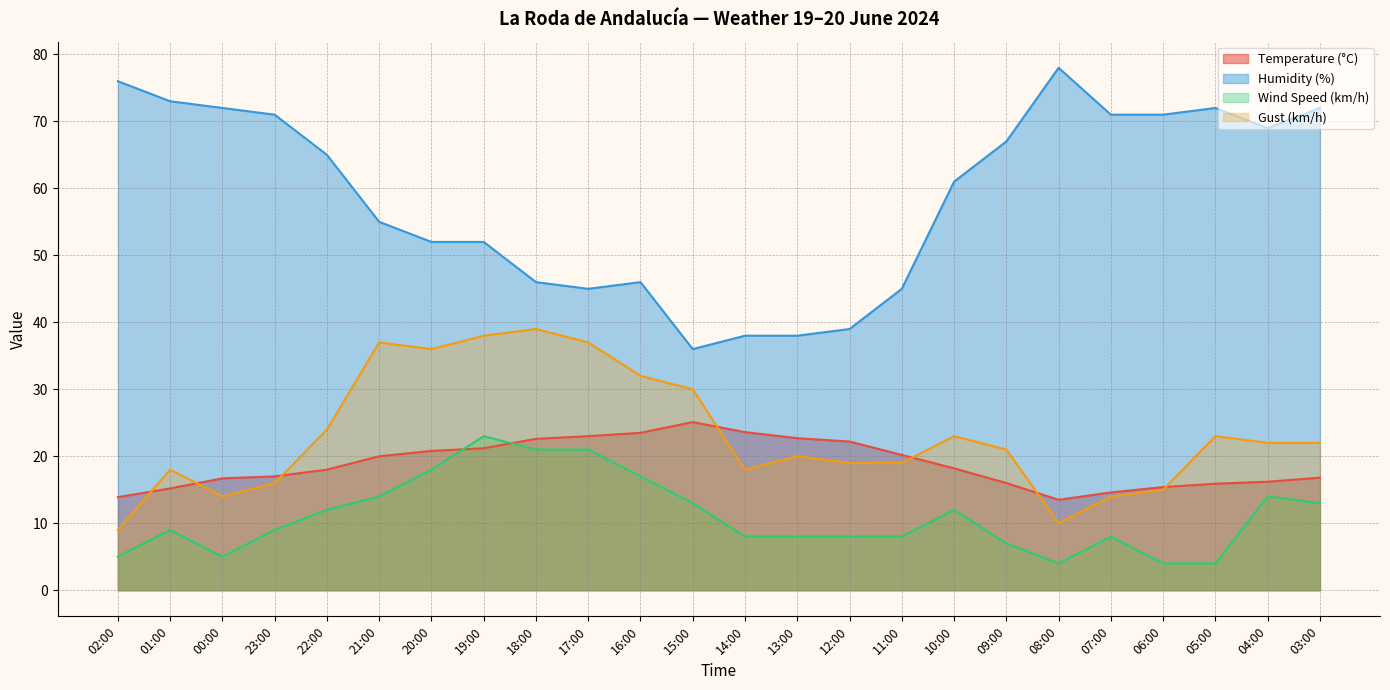

Where is the first local maximum for Humidity (%)?

16:00